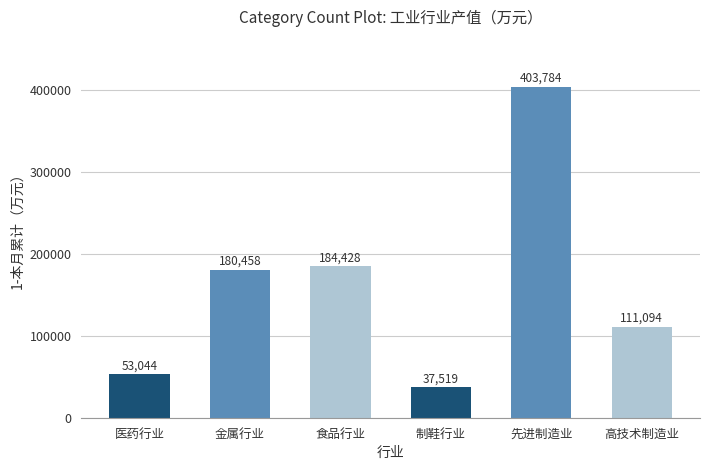

Approximately how many times larger is the value at 食品行业 compared to 制鞋行业?

4.9